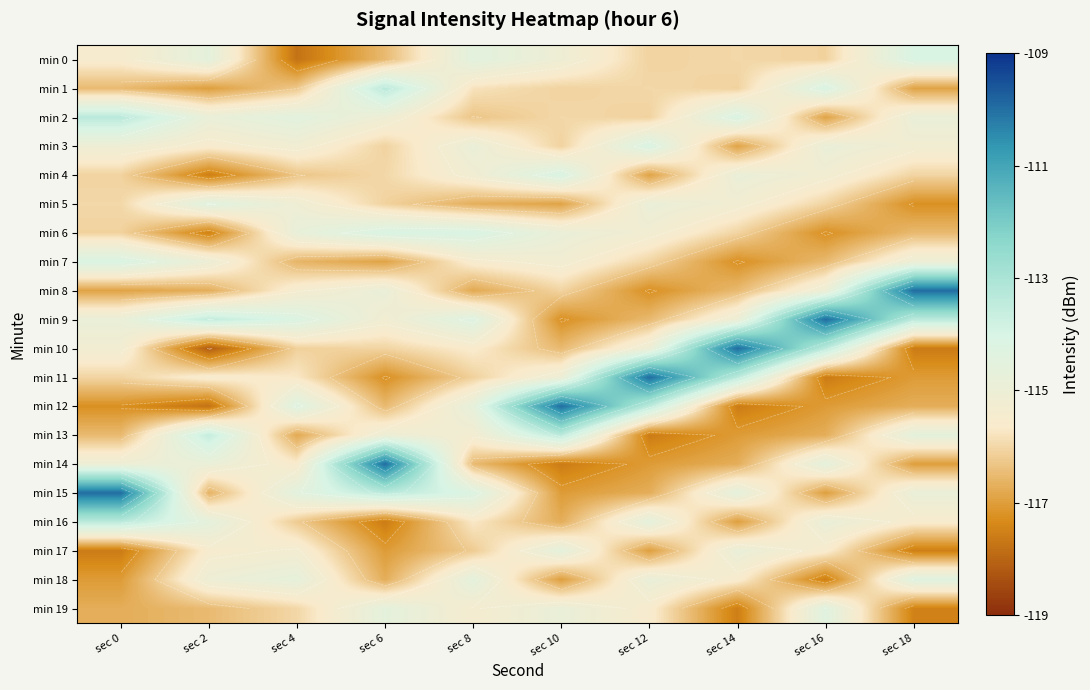

At which category does the chart reach its minimum across all series?

sec 2